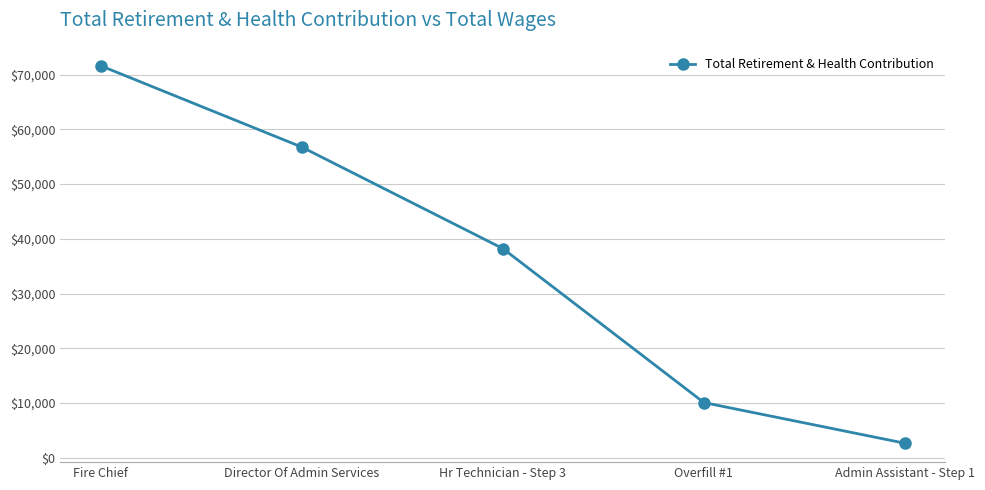

What is the greatest value displayed?

71628